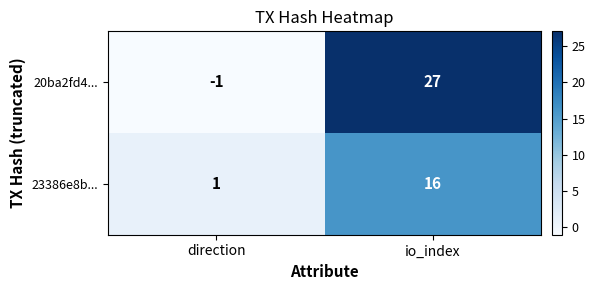

Rank the series by their average value, from highest to lowest.

20ba2fd4..., 23386e8b...